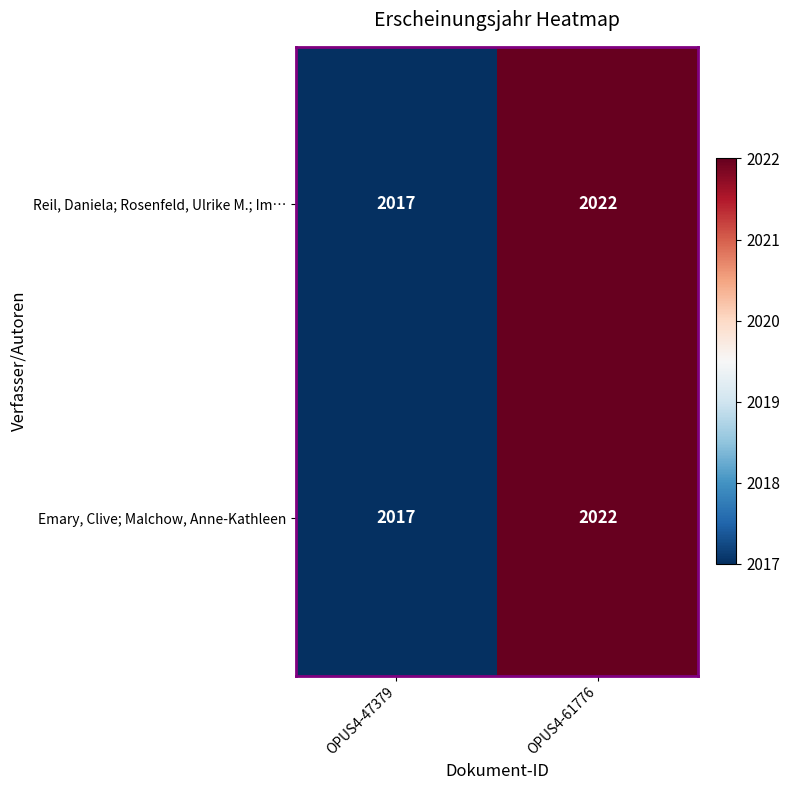

What is the sum of all Emary, Clive; Malchow, Anne-Kathleen values?

4039